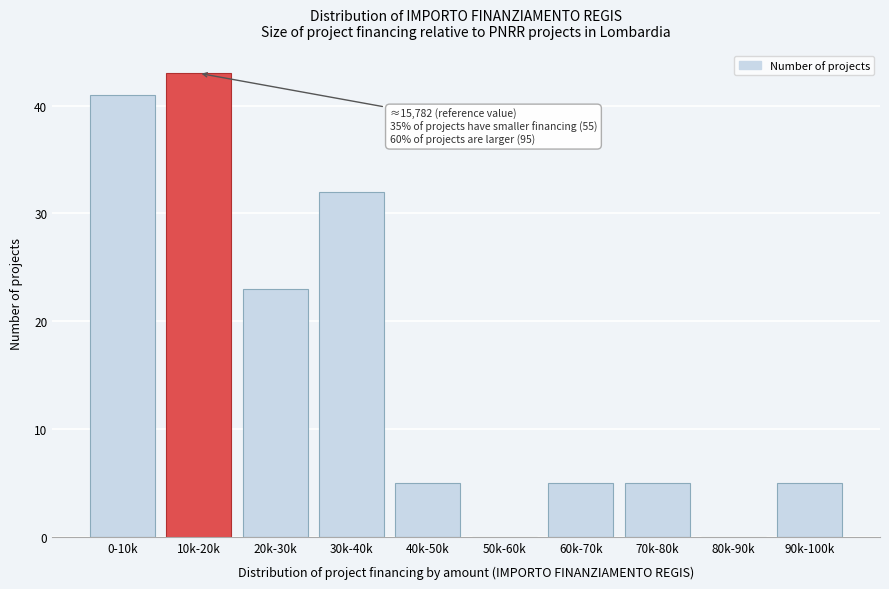

Reading left to right, list all the values displayed in this chart.

0-10k=41	10k-20k=43	20k-30k=23	30k-40k=32	40k-50k=5	50k-60k=0	60k-70k=5	70k-80k=5	80k-90k=0	90k-100k=5